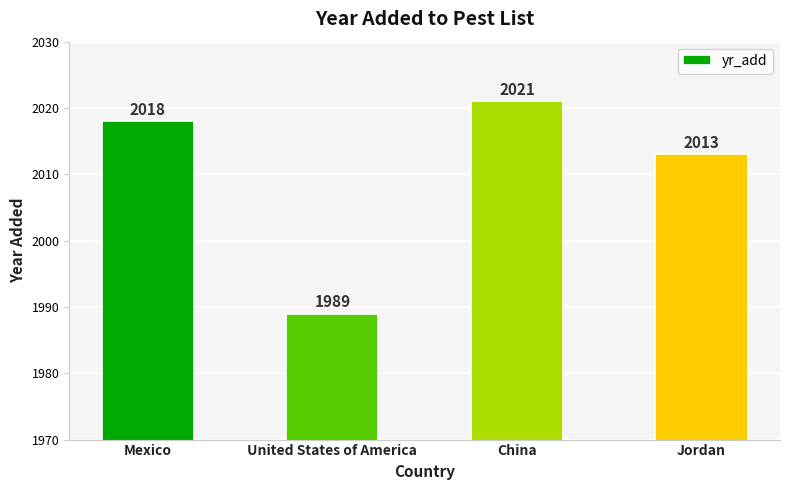

What is the label of the 3rd bar from the left?

China